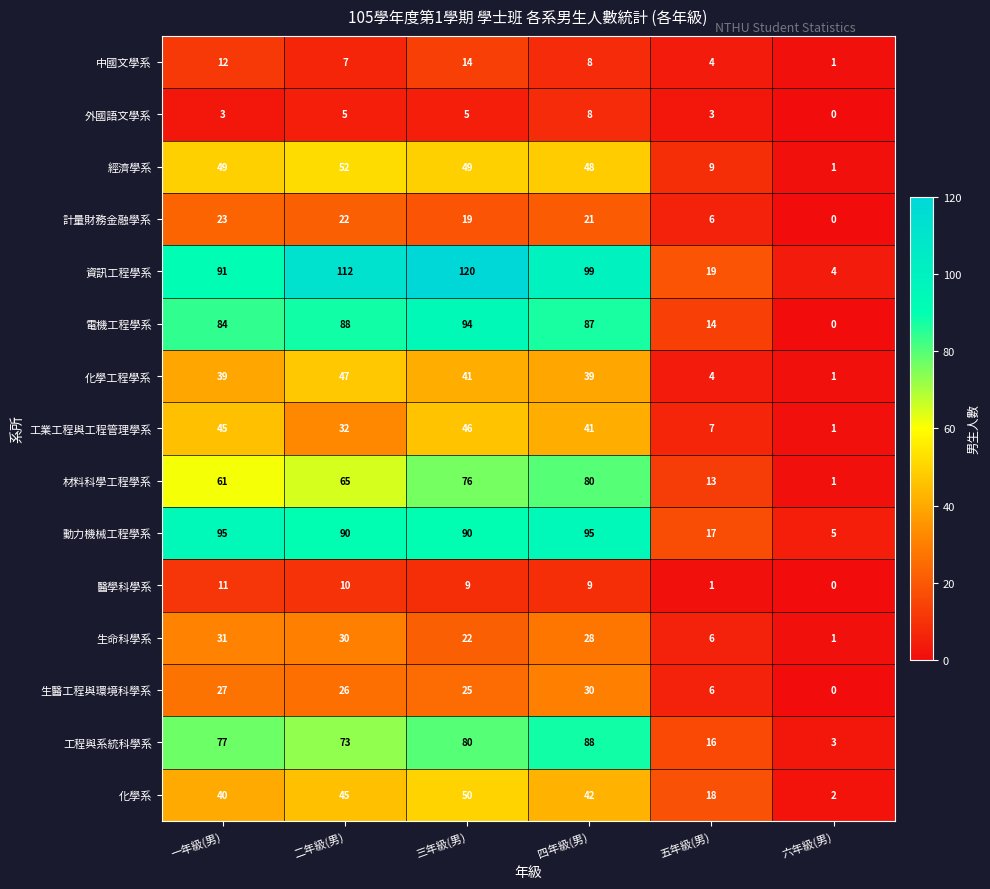

Which series has the largest total across all categories?

資訊工程學系